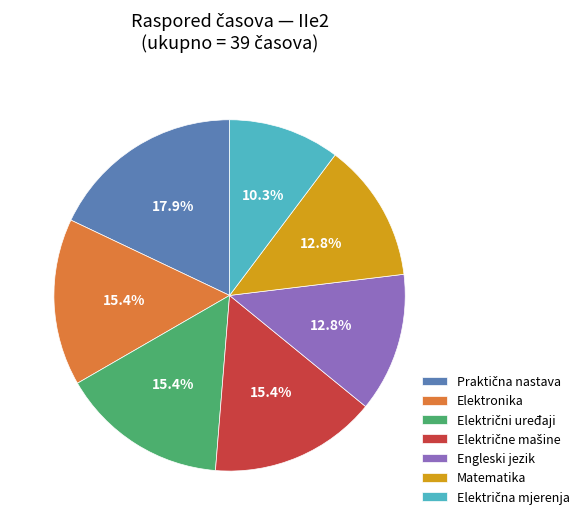

Is it true that Matematika is 13% of the pie?

True